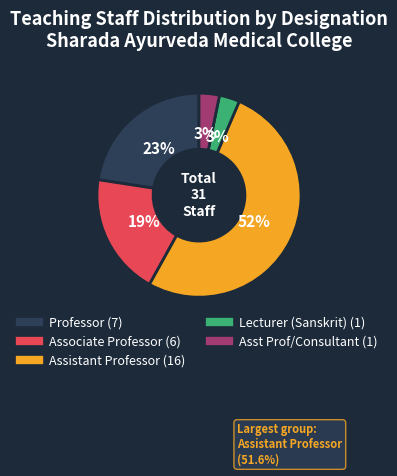

To the nearest percent, what is the average slice percentage?

20%